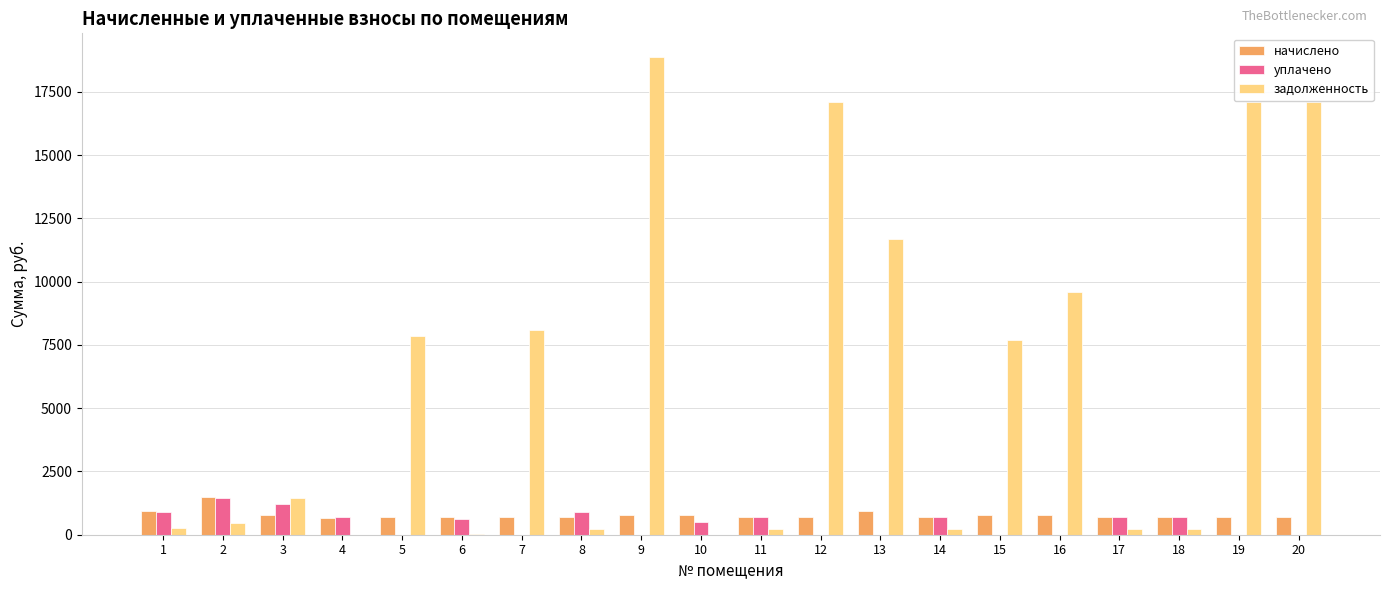

Is it true that задолженность equals 13365.3 at 7?

False